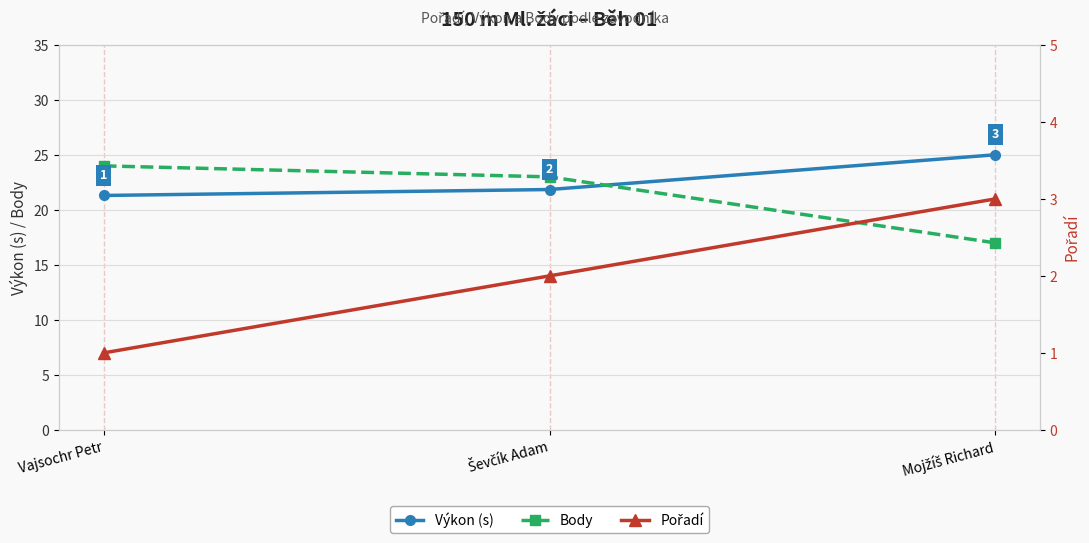

The Body series shows 24.0 at Vajsochr Petr. True or false?

True